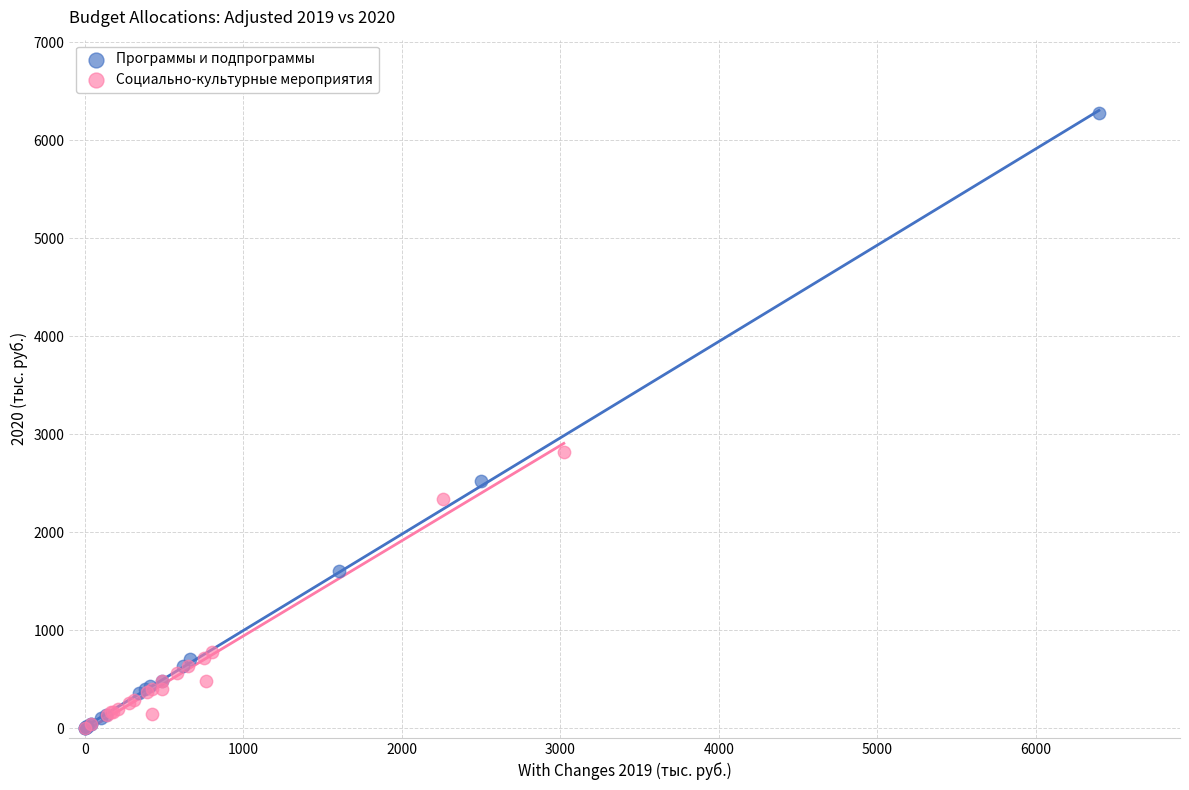

Which series contains the highest Y value?

Программы и подпрограммы